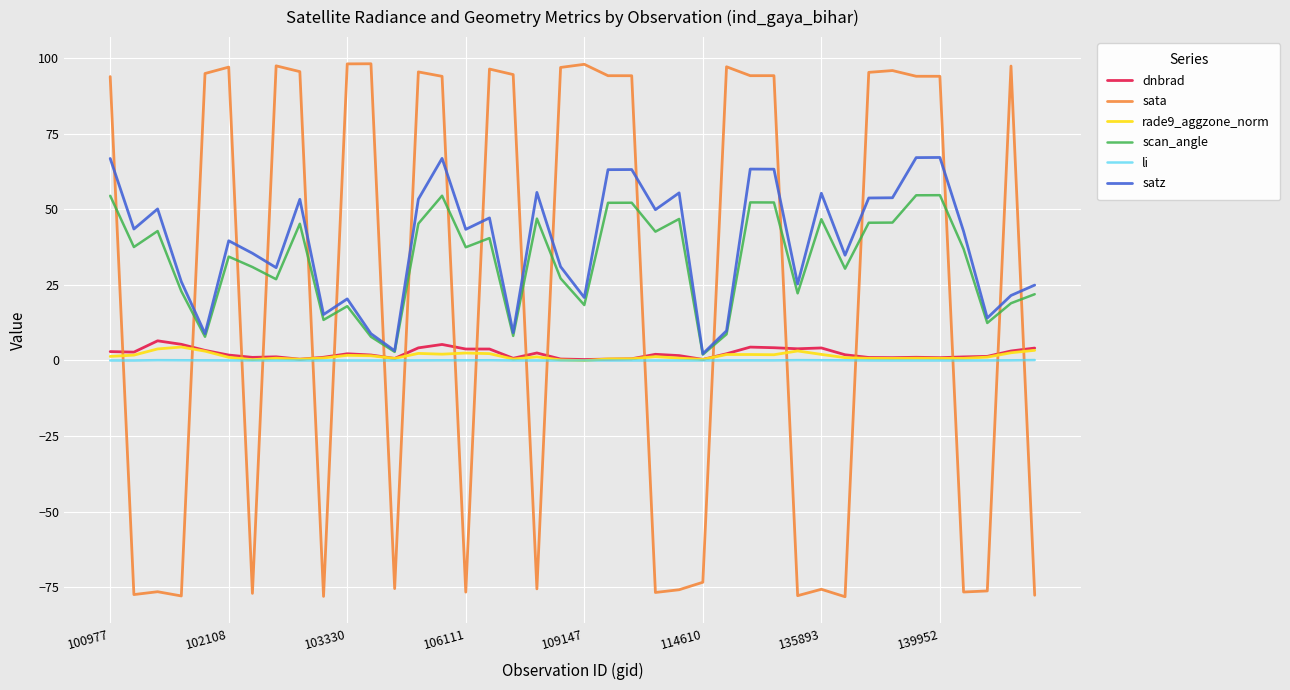

What is the maximum value for rade9_aggzone_norm?

4.5